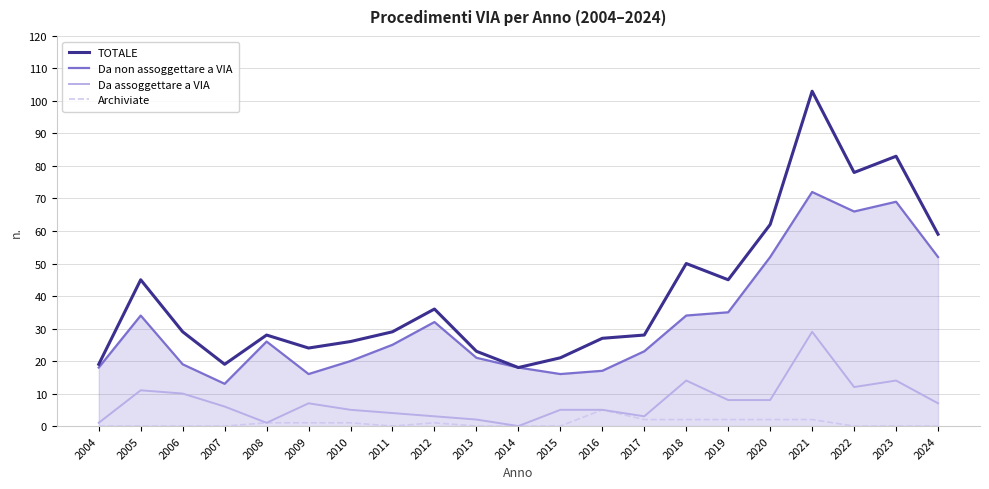

At how many categories does at least one series exceed 39?

8